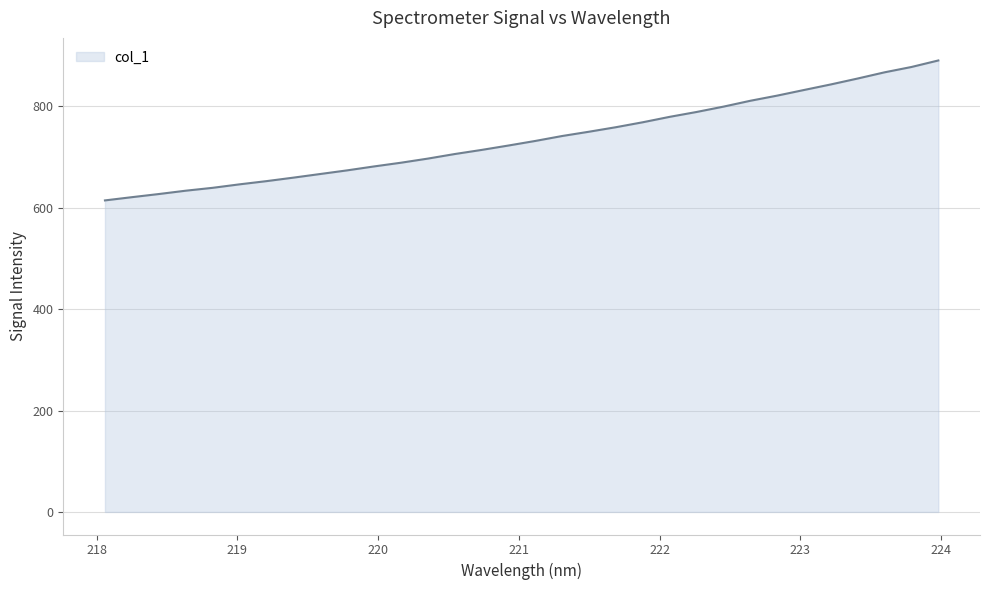

What is the smallest value displayed?

614.6